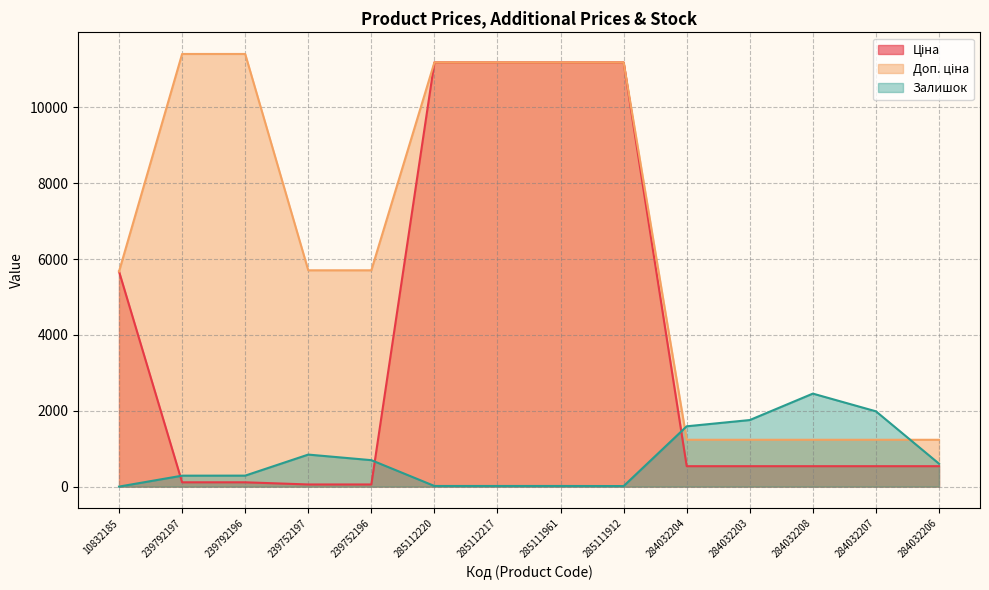

How many data points does each series have?

14